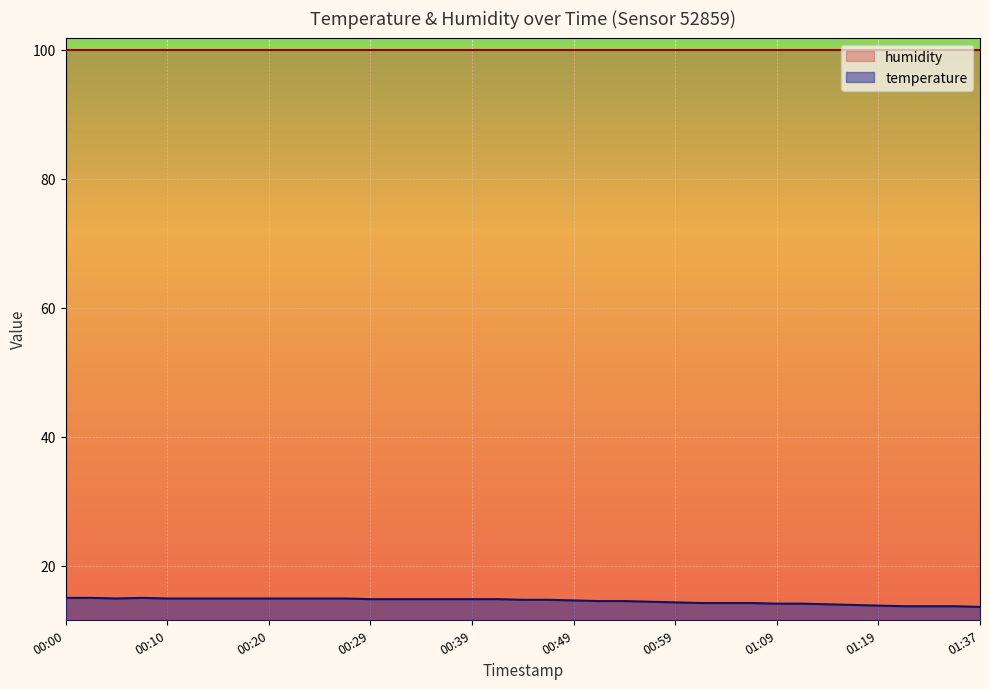

What is the maximum value for humidity?

99.9